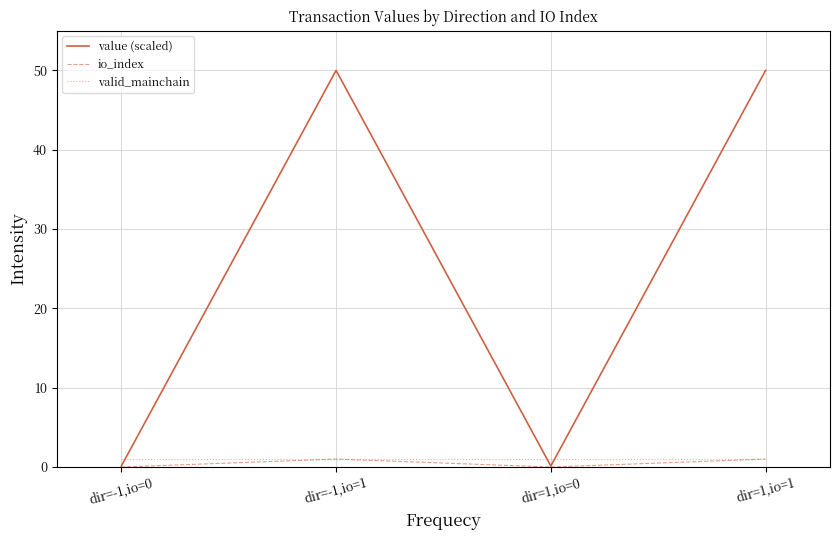

After their last crossing, which series has the higher values: valid_mainchain or value (scaled)?

value (scaled)